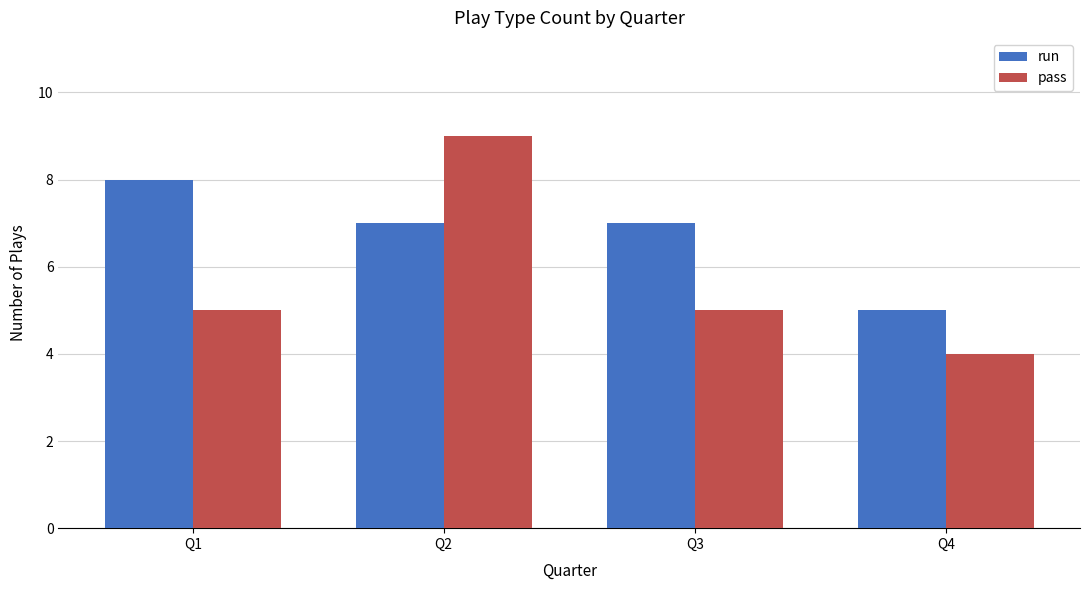

List the series in order of their peak value, lowest first.

run, pass